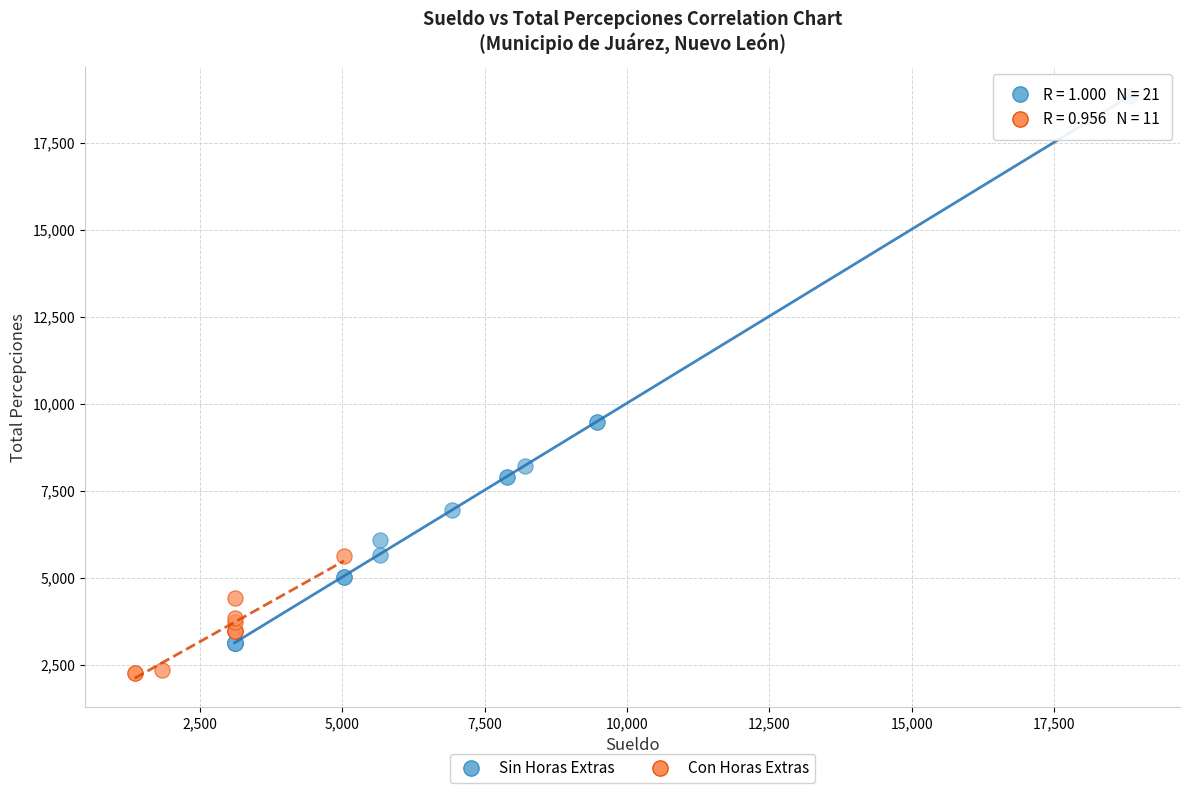

Which series contains the highest Y value?

Sin Horas Extras